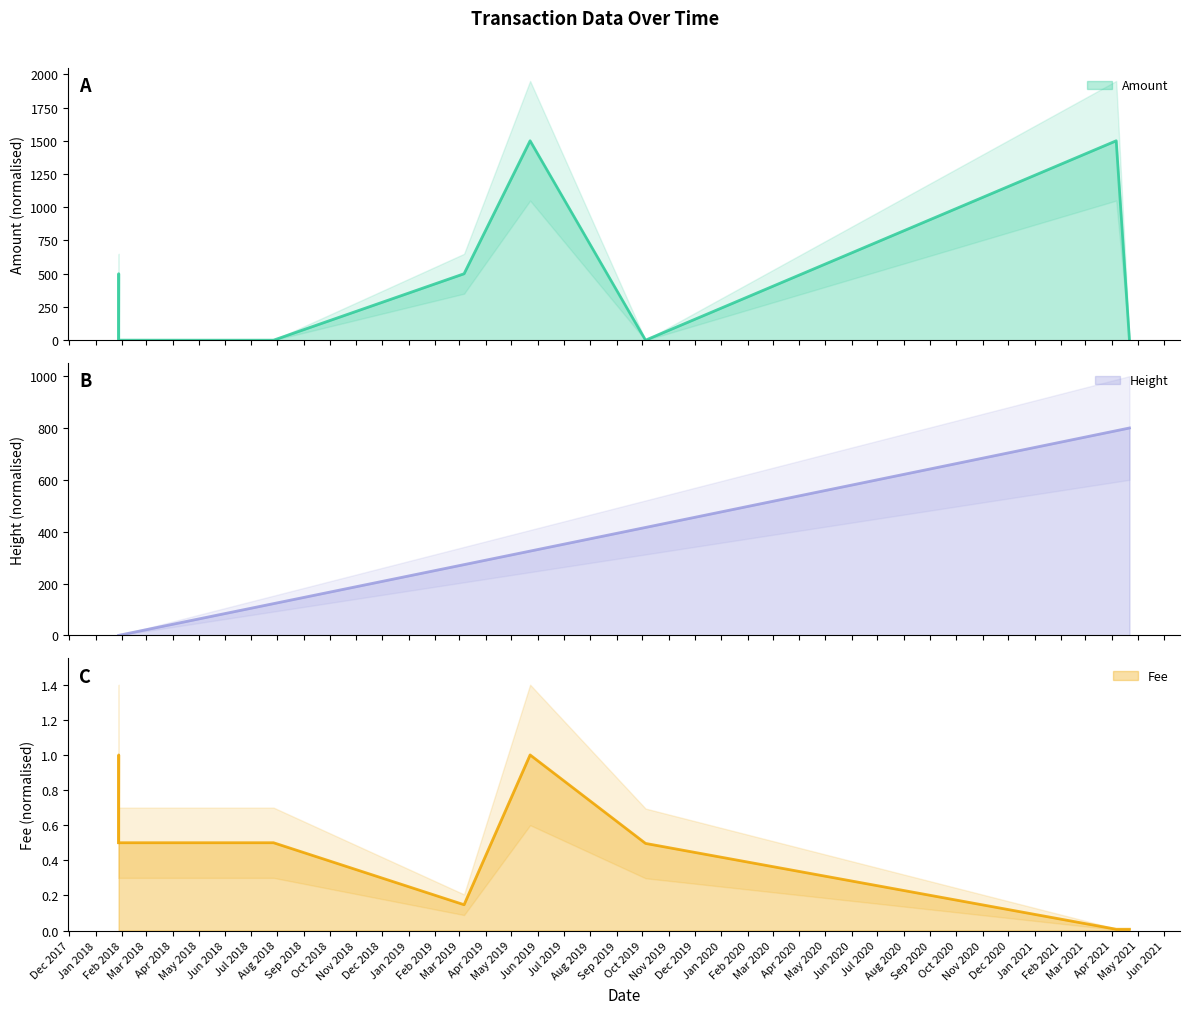

List the series in order of their overall mean, lowest first.

Fee, Height, Amount